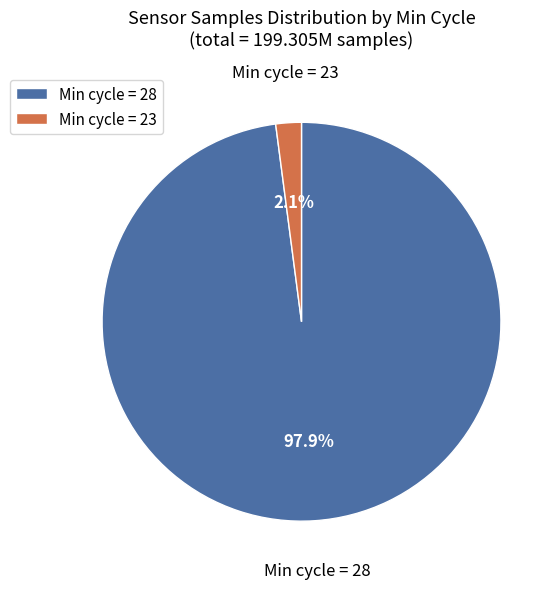

What is the smallest slice in the pie chart?

Min cycle = 23